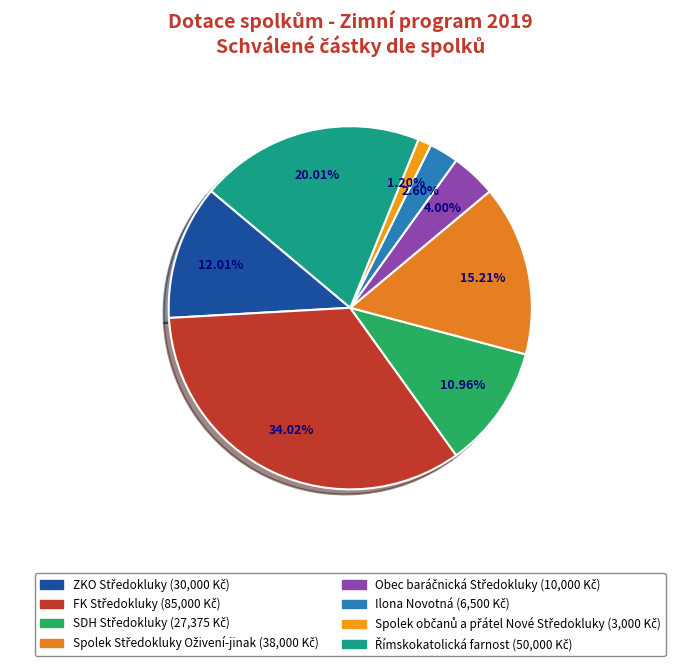

How many slices are in this pie chart?

8